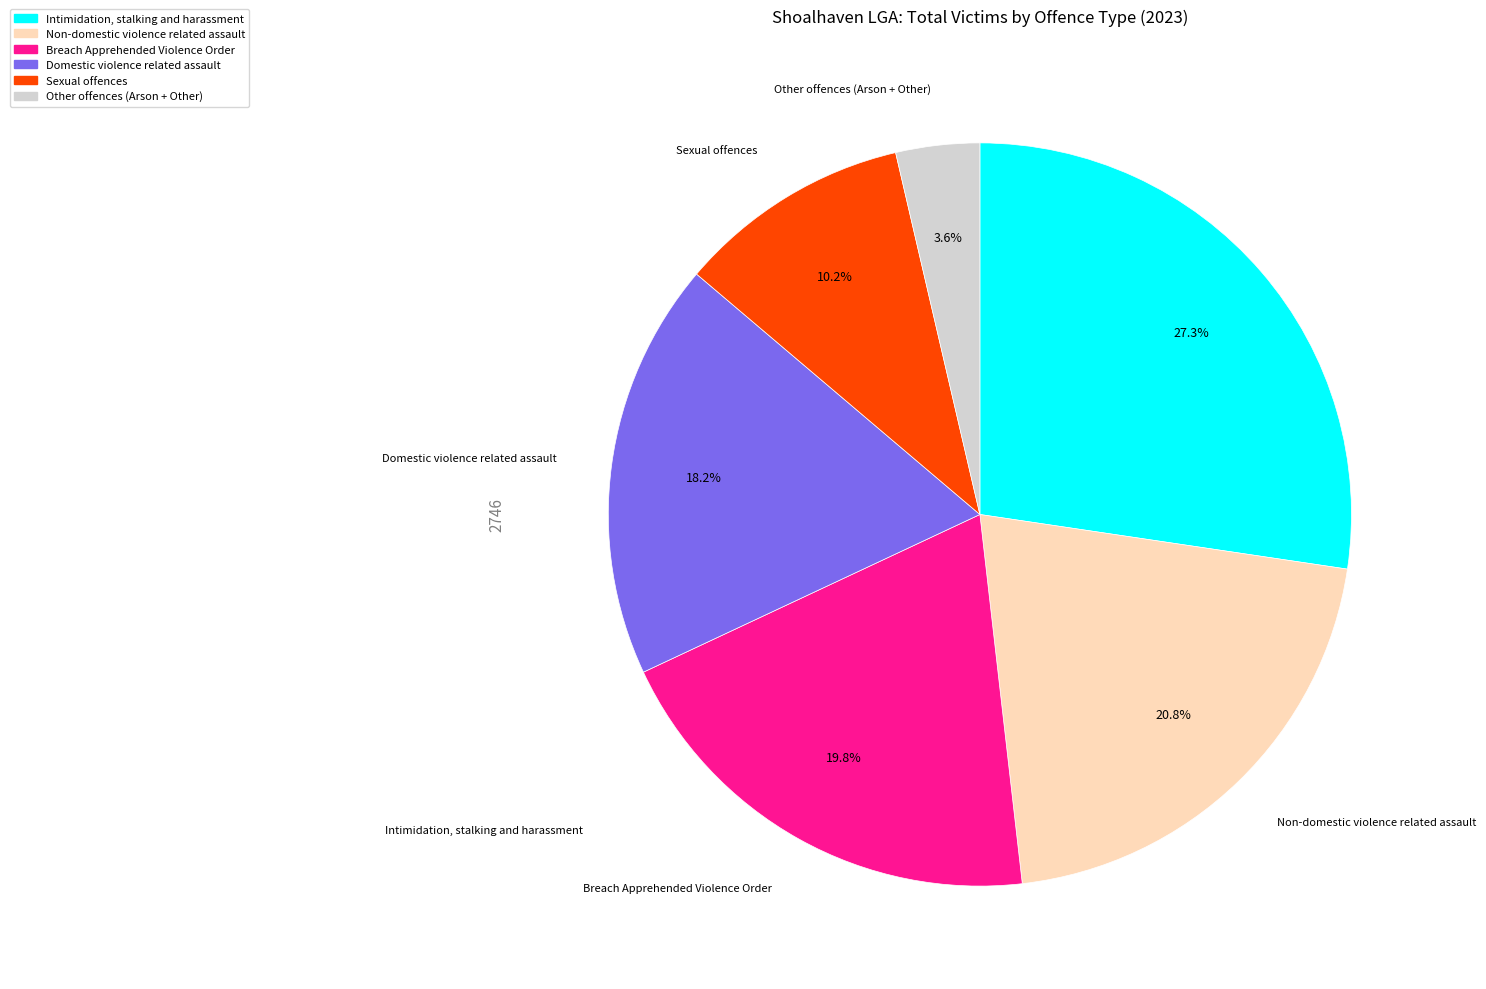

Is there a majority slice in this chart?

No